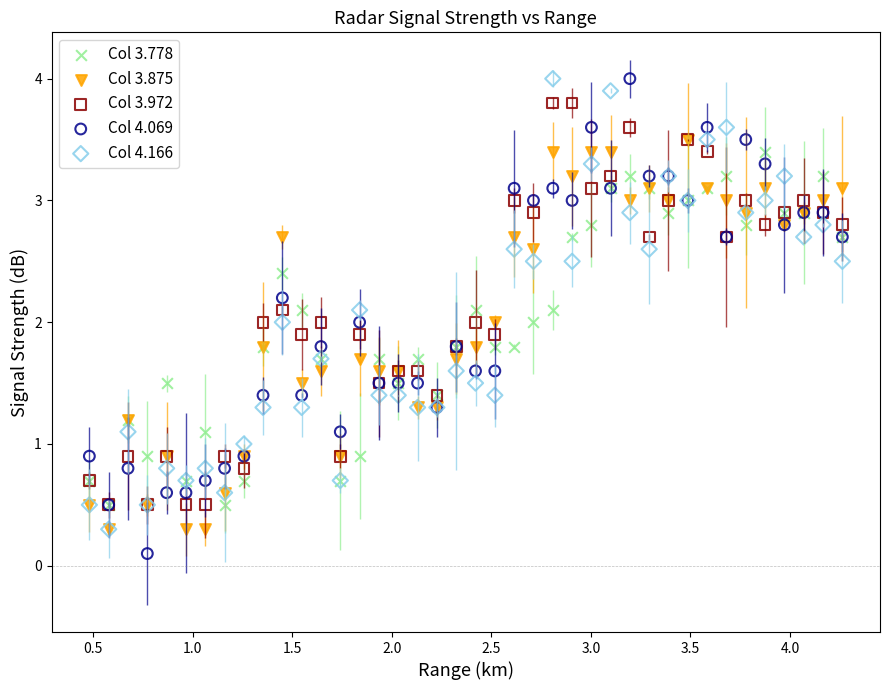

What are all the series names shown in the legend?

Col 3.778, Col 3.875, Col 3.972, Col 4.069, Col 4.166